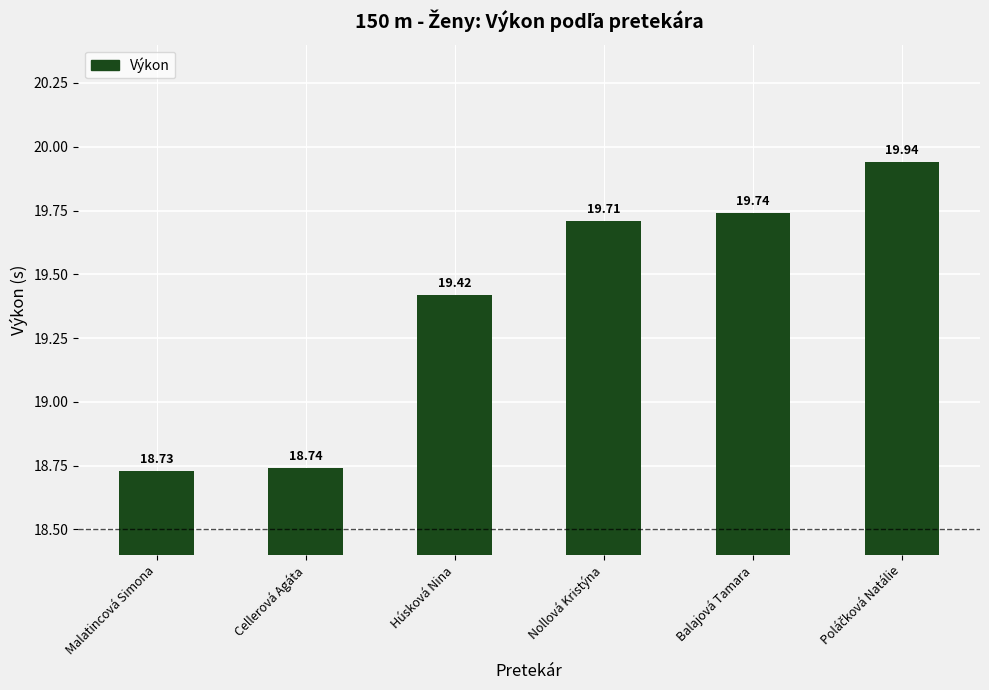

What is the smallest value displayed?

18.7